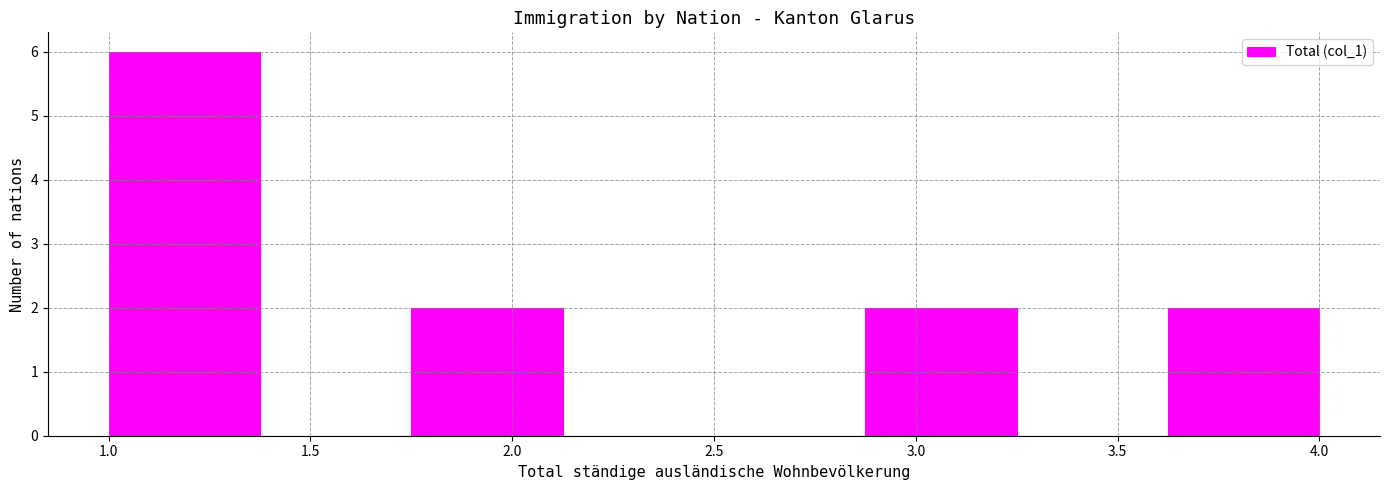

Reading left to right, transcribe this chart: for each bar, give the range it covers on the x-axis and its height. Neither the bar edges nor the heights are printed on the chart, so give them approximately, as read against the axes.

1.000 to 1.375: 6
1.375 to 1.750: 0
1.750 to 2.125: 2
2.125 to 2.500: 0
2.500 to 2.875: 0
2.875 to 3.250: 2
3.250 to 3.625: 0
3.625 to 4.000: 2